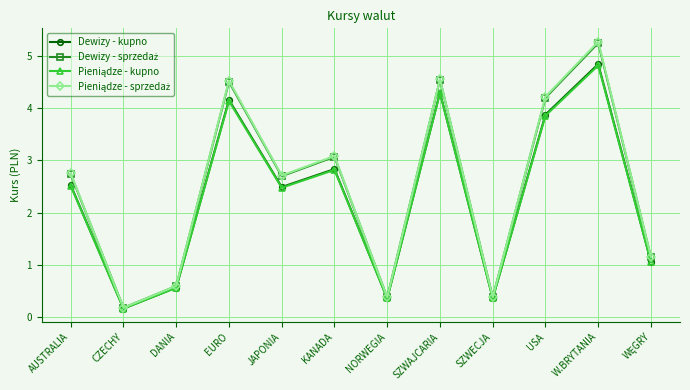

At which label does Dewizy - kupno reach its minimum?

CZECHY